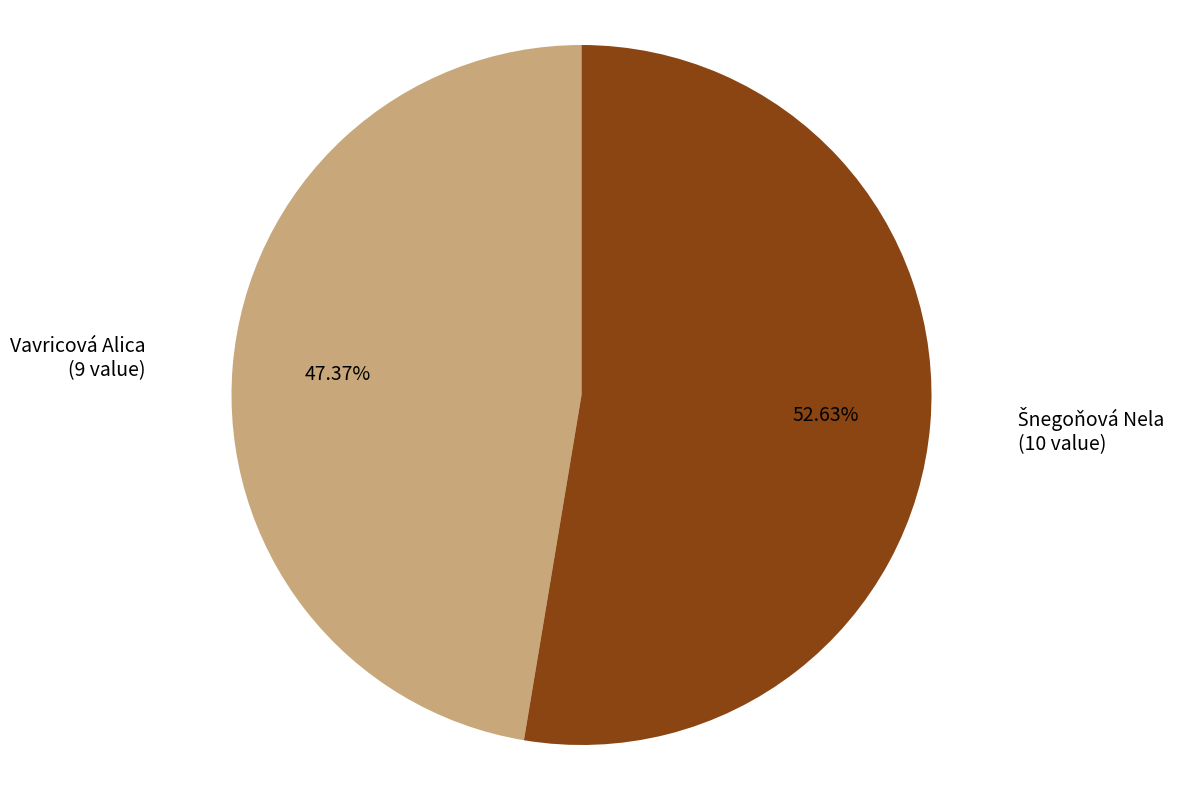

Does Vavricová Alica represent more than half of the total?

No